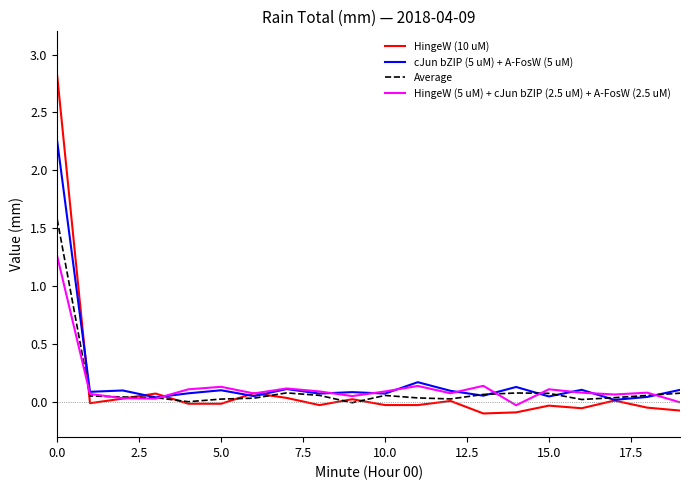

List the series in order of their peak value, lowest first.

HingeW (5 uM) + cJun bZIP (2.5 uM) + A-FosW (2.5 uM), Average, cJun bZIP (5 uM) + A-FosW (5 uM), HingeW (10 uM)